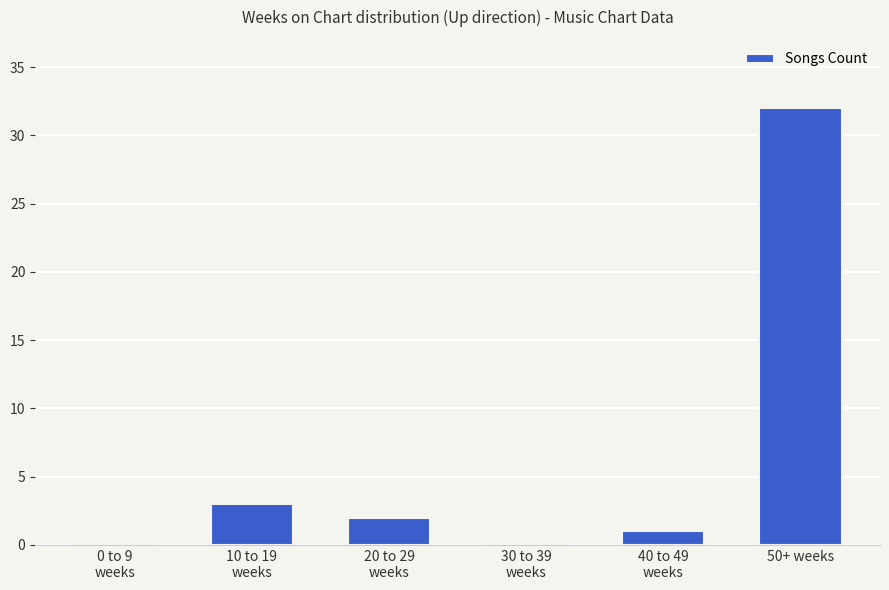

What is the greatest value displayed?

32